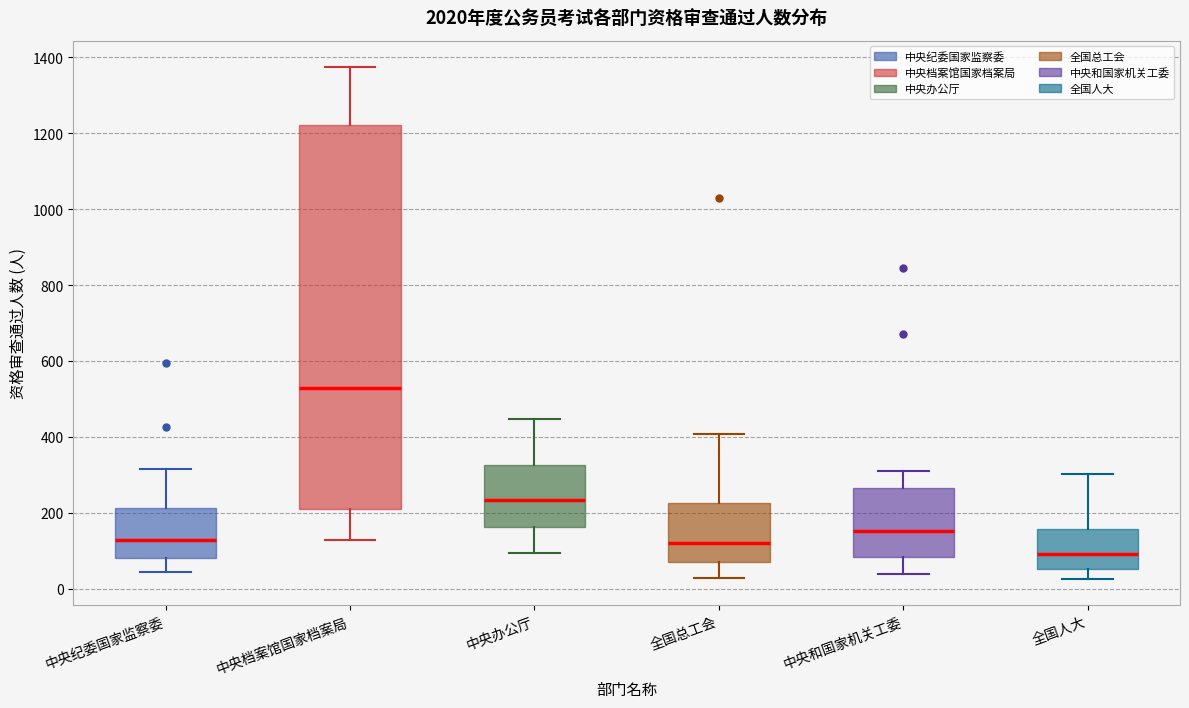

Which box is the tallest, from its lower edge to its upper edge?

中央档案馆国家档案局